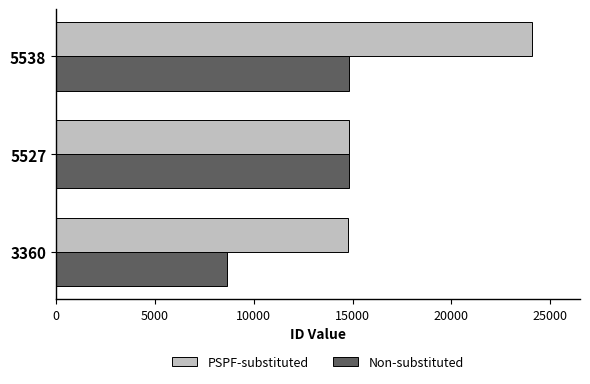

Rank the series at 3360 from lowest to highest value.

Non-substituted, PSPF-substituted